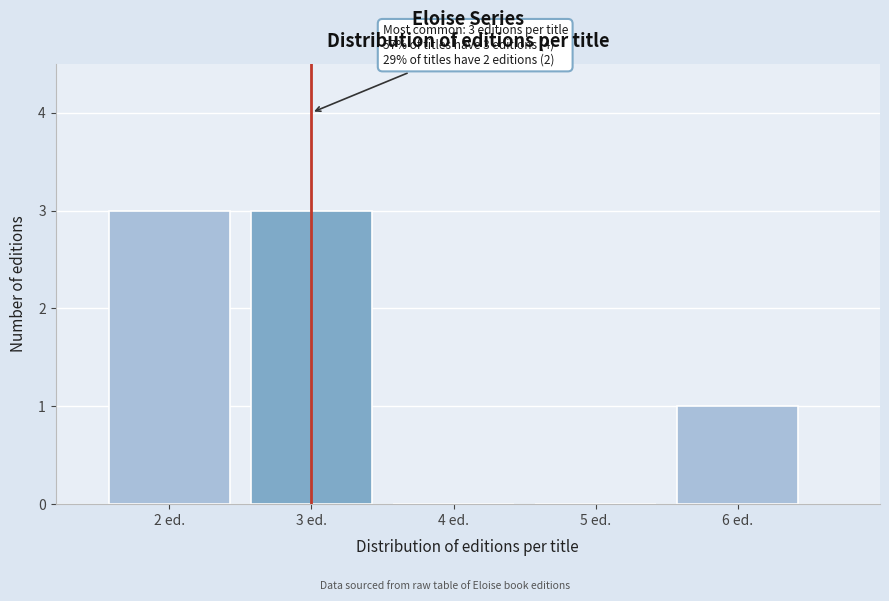

Reading left to right, what are all the values shown in this chart?

2 ed.=3	3 ed.=3	4 ed.=0	5 ed.=0	6 ed.=1